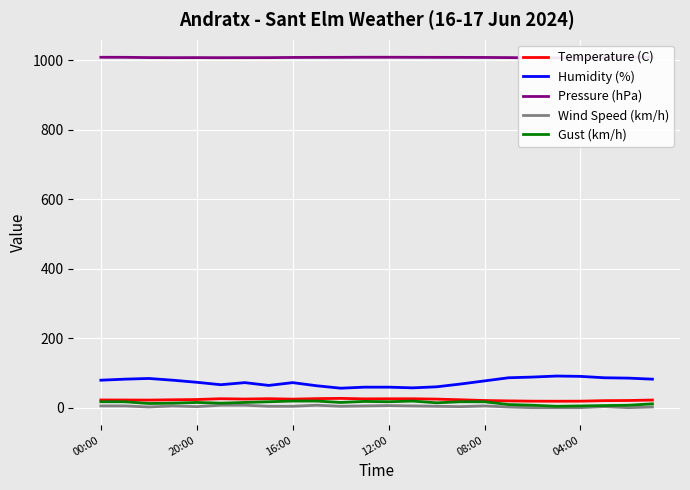

Reading left to right, what are all the values shown in this chart?

Temperature (C): 22.1	22.0	21.8	22.7	23.4	25.7	24.8	25.8	24.5	26.0	26.7	25.3	25.6	25.6	24.6	22.7	20.6	19.5	18.7	18.5	18.7	20.2	20.6	21.9
Humidity (%): 79.0	82.0	84.0	79.0	73.0	66.0	72.0	64.0	72.0	63.0	56.0	59.0	59.0	57.0	60.0	68.0	77.0	86.0	88.0	91.0	90.0	86.0	85.0	82.0
Pressure (hPa): 1007.9	1007.8	1007.0	1006.8	1006.9	1006.7	1006.8	1006.9	1007.4	1007.6	1007.7	1008.0	1008.0	1007.8	1007.7	1007.6	1007.4	1007.0	1006.3	1006.1	1006.3	1006.8	1007.9	1007.9
Wind Speed (km/h): 5.0	5.0	2.0	5.0	3.0	7.0	7.0	4.0	4.0	7.0	4.0	5.0	6.0	5.0	4.0	3.0	5.0	2.0	0.0	0.0	0.0	3.0	0.0	2.0
Gust (km/h): 17.0	17.0	12.0	13.0	15.0	13.0	15.0	17.0	19.0	19.0	15.0	18.0	17.0	19.0	14.0	17.0	17.0	9.0	7.0	4.0	5.0	6.0	7.0	11.0